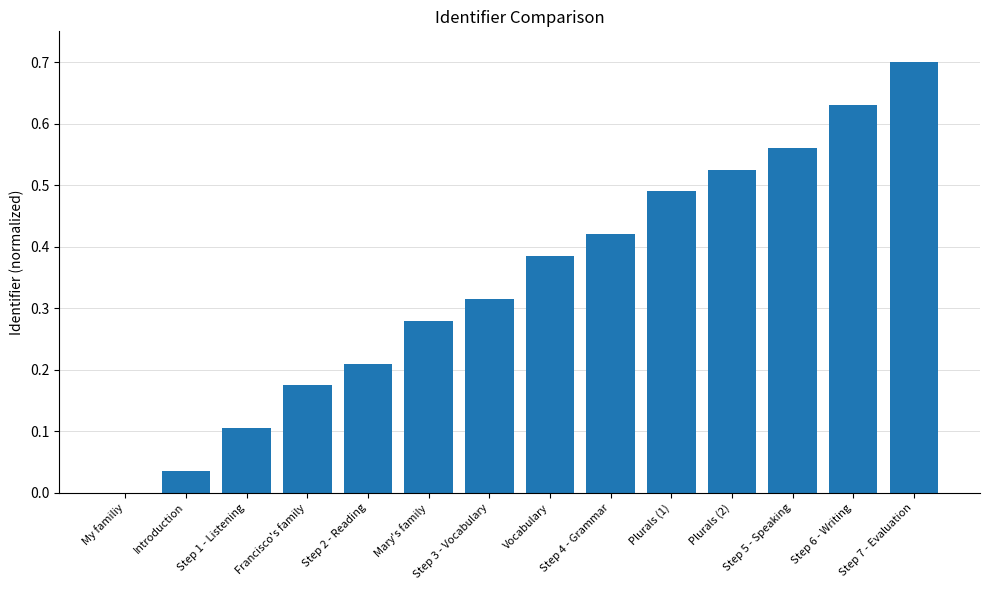

Is it true that the value at Step 7 - Evaluation is 0.2?

False